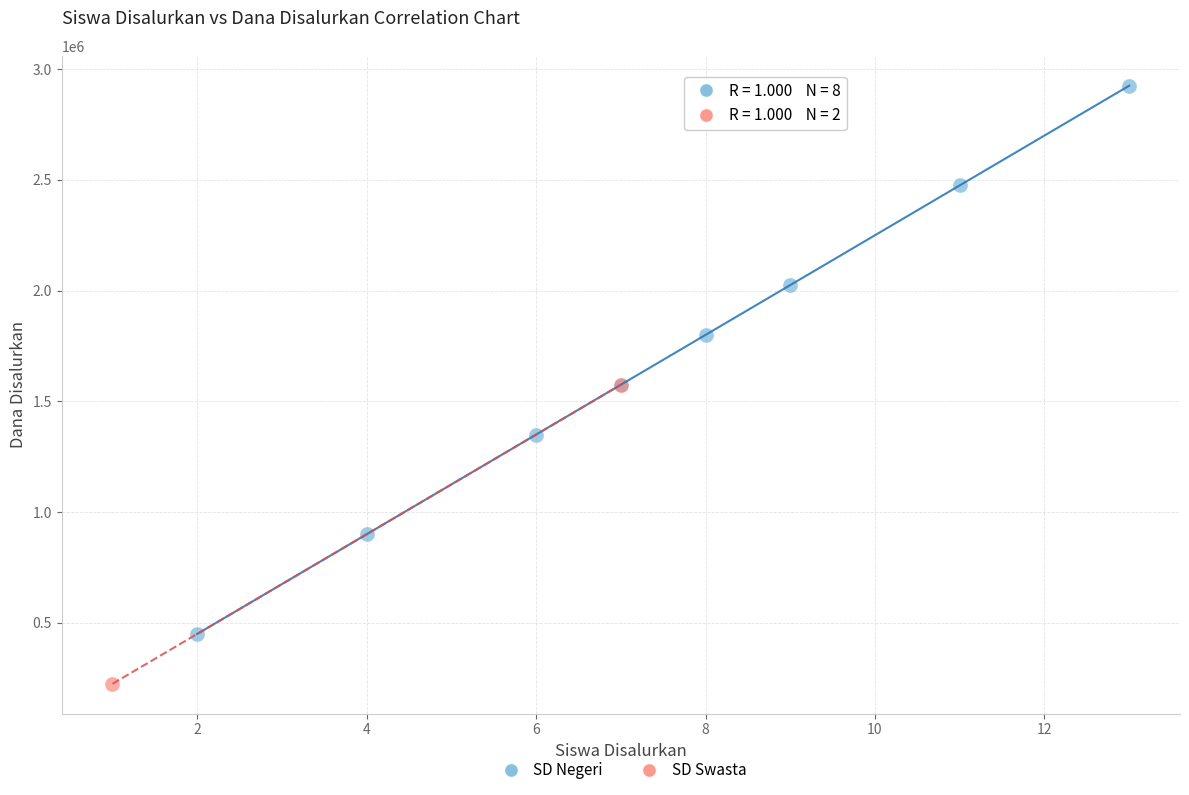

What are all the series names shown in the legend?

SD Negeri, SD Swasta